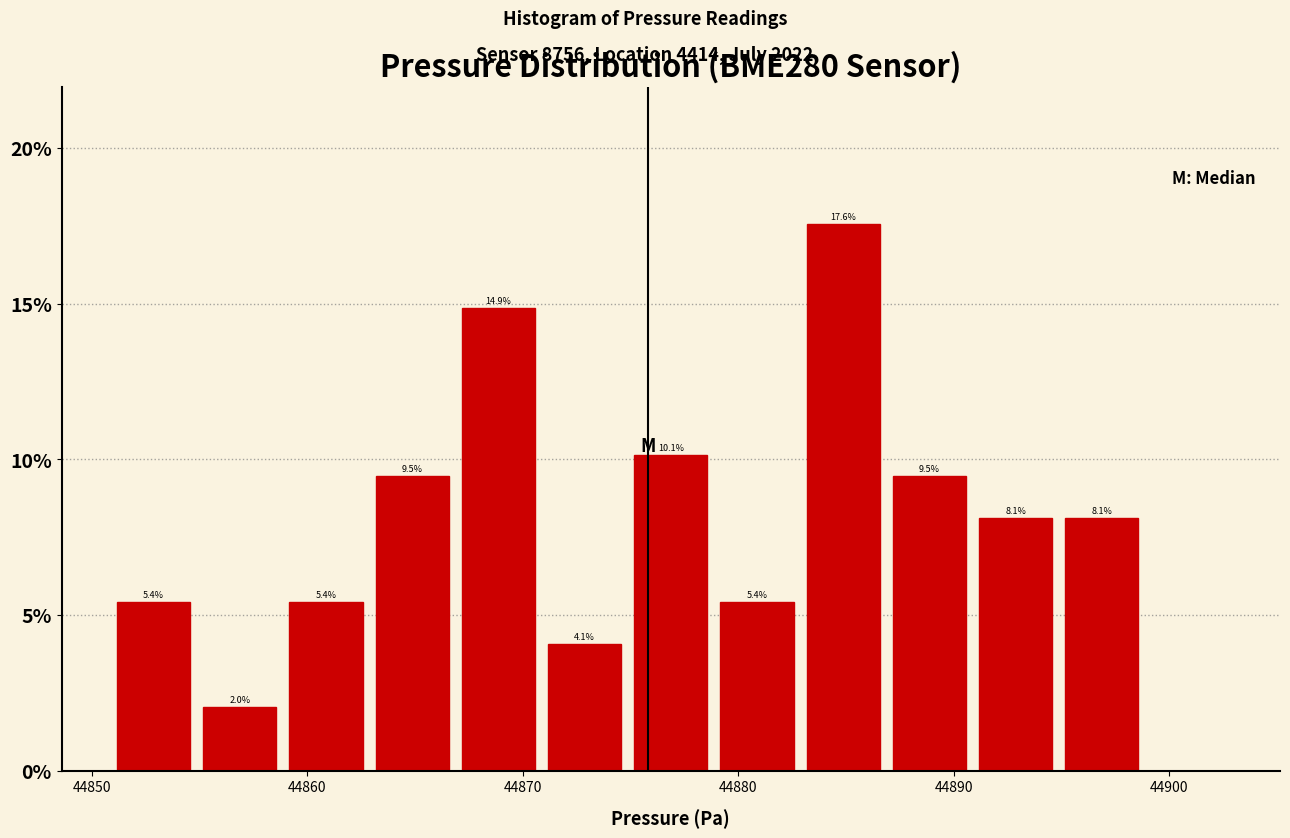

Which range on the x-axis has the tallest bar?

44883 to 44887